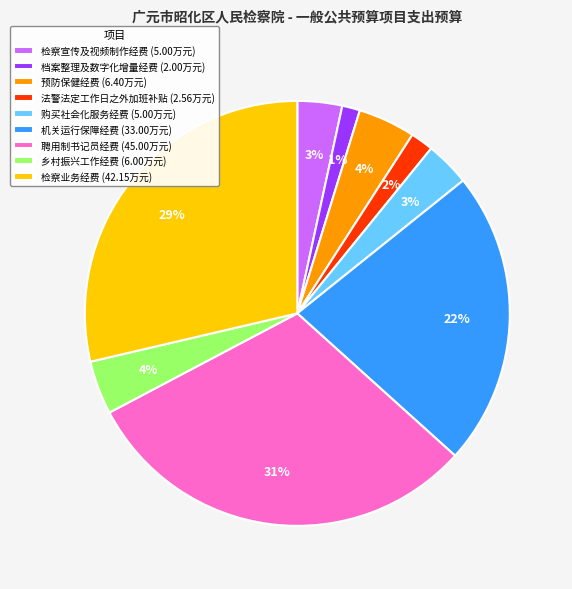

The 检察宣传及视频制作经费 (5.00万元) slice represents 13% of the pie. True or false?

False